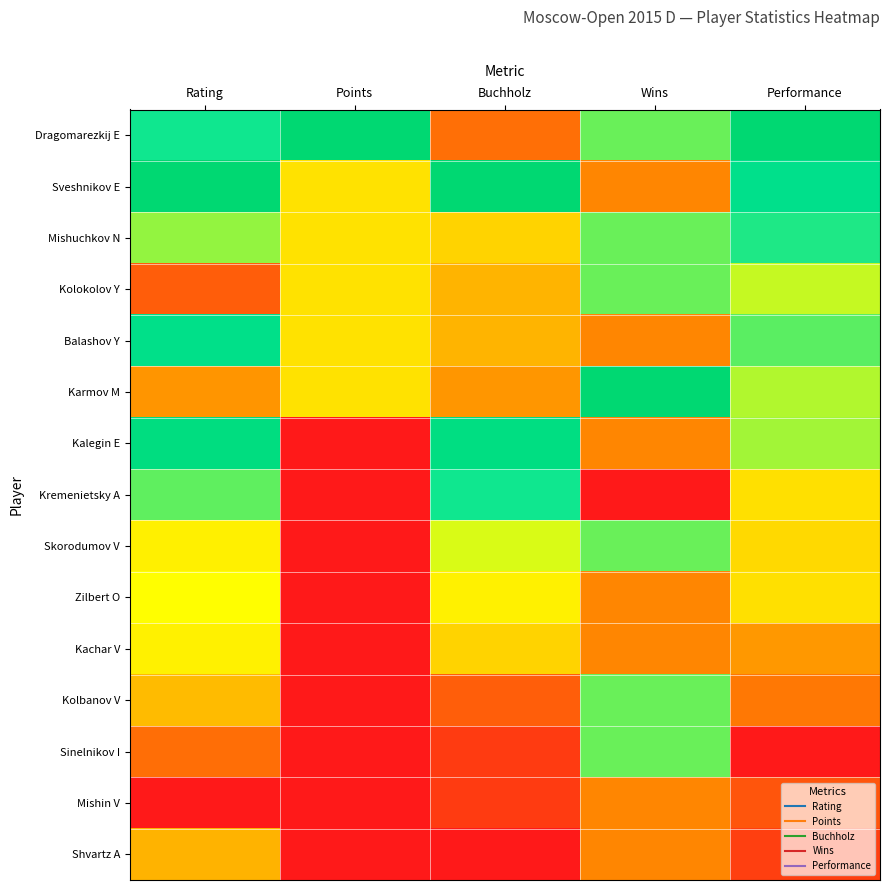

Reading left to right, what are all the values shown in this chart?

Dragomarezkij E: Rating=0.7	Points=1.0	Buchholz=0.3	Wins=0.7	Performance=1.0
Sveshnikov E: Rating=1.0	Points=0.5	Buchholz=1.0	Wins=0.3	Performance=0.8
Mishuchkov N: Rating=0.6	Points=0.5	Buchholz=0.5	Wins=0.7	Performance=0.7
Kolokolov Y: Rating=0.2	Points=0.5	Buchholz=0.4	Wins=0.7	Performance=0.6
Balashov Y: Rating=0.9	Points=0.5	Buchholz=0.4	Wins=0.3	Performance=0.7
Karmov M: Rating=0.4	Points=0.5	Buchholz=0.4	Wins=1.0	Performance=0.6
Kalegin E: Rating=0.9	Points=0.0	Buchholz=0.9	Wins=0.3	Performance=0.6
Kremenietsky A: Rating=0.7	Points=0.0	Buchholz=0.7	Wins=0.0	Performance=0.5
Skorodumov V: Rating=0.5	Points=0.0	Buchholz=0.6	Wins=0.7	Performance=0.5
Zilbert O: Rating=0.5	Points=0.0	Buchholz=0.5	Wins=0.3	Performance=0.5
Kachar V: Rating=0.5	Points=0.0	Buchholz=0.5	Wins=0.3	Performance=0.4
Kolbanov V: Rating=0.4	Points=0.0	Buchholz=0.2	Wins=0.7	Performance=0.3
Sinelnikov I: Rating=0.3	Points=0.0	Buchholz=0.1	Wins=0.7	Performance=0.0
Mishin V: Rating=0.0	Points=0.0	Buchholz=0.1	Wins=0.3	Performance=0.2
Shvartz A: Rating=0.4	Points=0.0	Buchholz=0.0	Wins=0.3	Performance=0.1